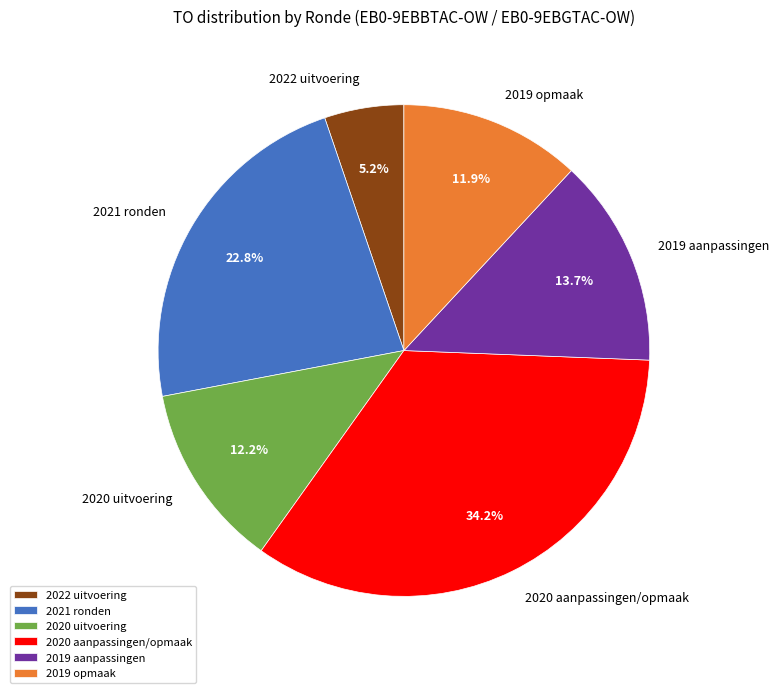

Between 2020 aanpassingen/opmaak and 2019 opmaak, which is larger?

2020 aanpassingen/opmaak